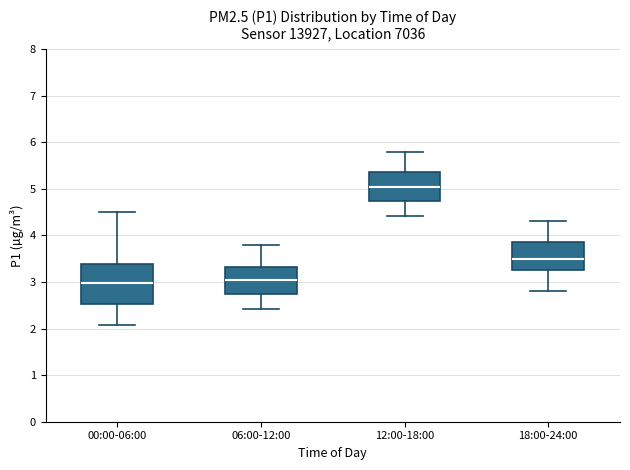

Where does the lower whisker of the box for 12:00-18:00 end on the y-axis? The values are not printed on the chart, so give them approximately, as read against the axis.

4.4